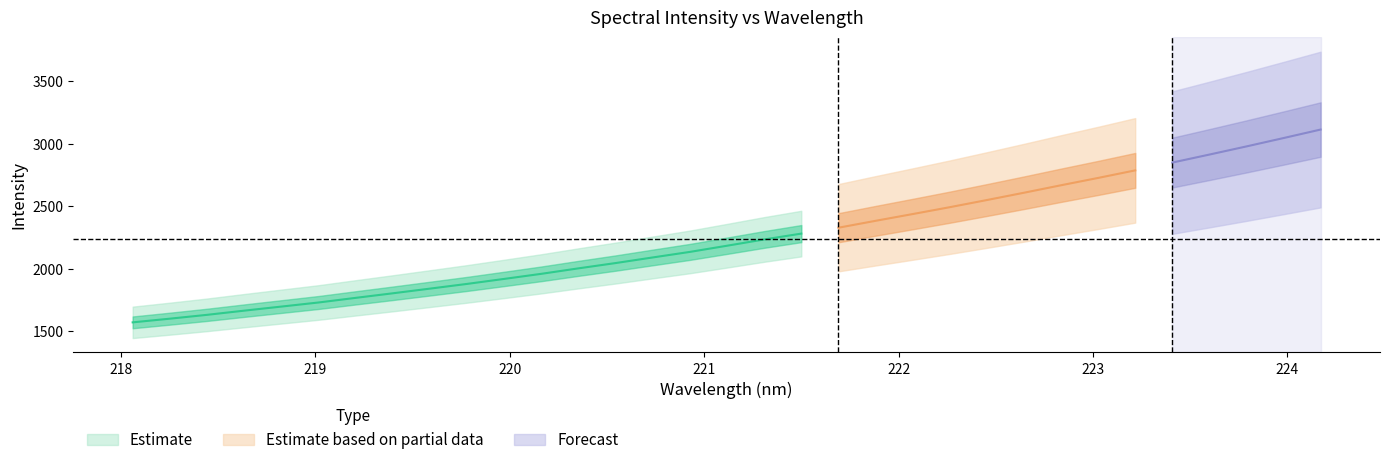

What is the average value of the y series?

2239.3